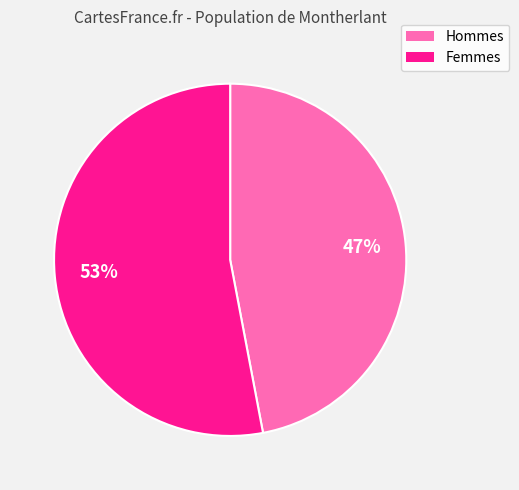

To the nearest percent, what is the difference between the largest and smallest slice percentages?

6%